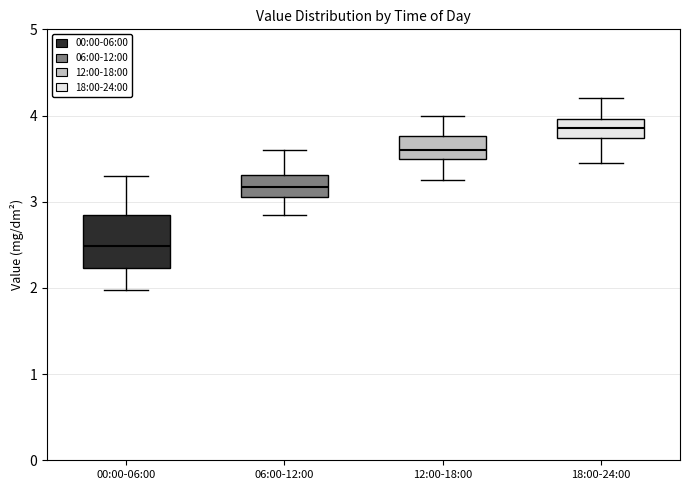

Which box's median line is the lowest?

00:00-06:00